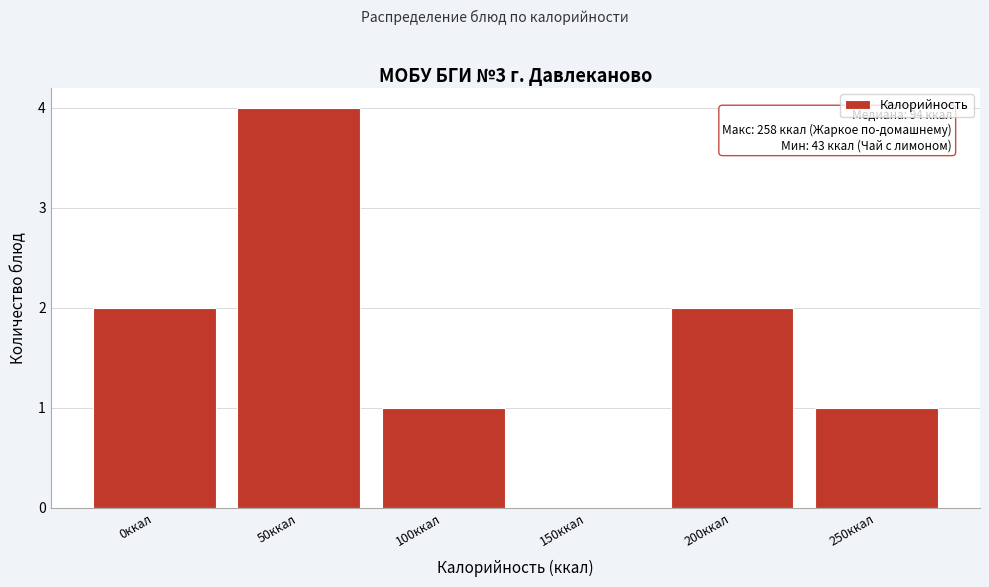

Reading left to right, transcribe all the data shown in this chart.

0ккал=2	50ккал=4	100ккал=1	150ккал=0	200ккал=2	250ккал=1